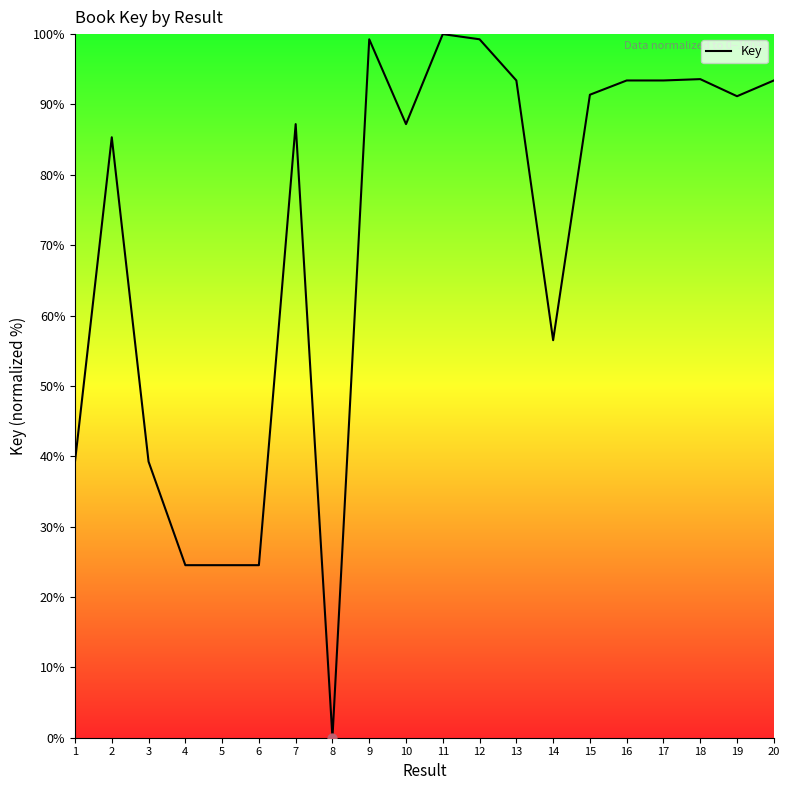

Between 20 and 10, which is larger?

20